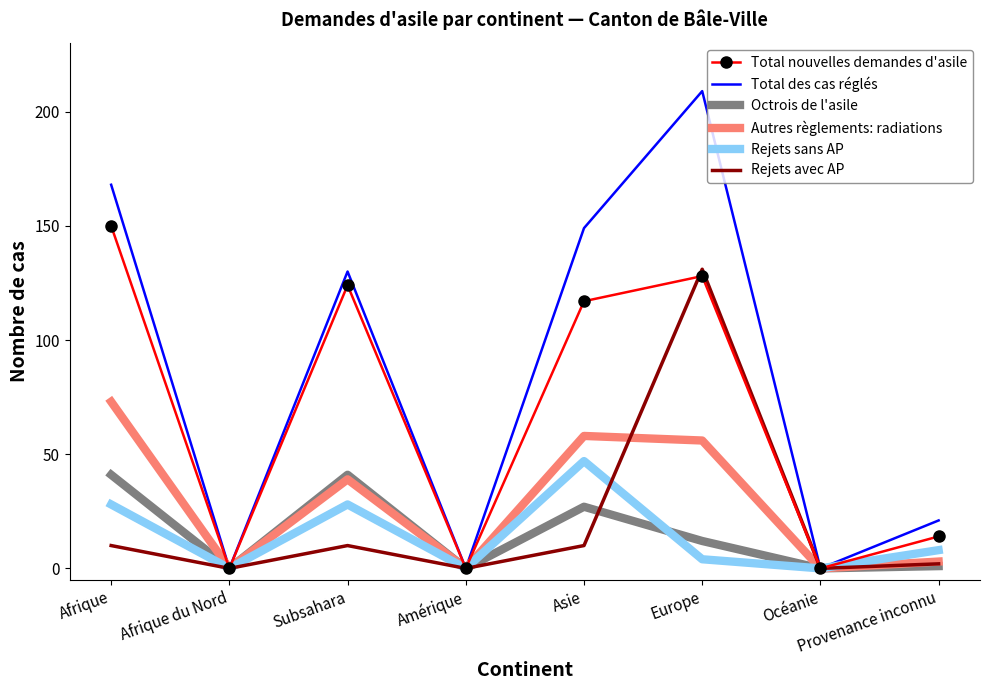

Reading left to right, extract all data points from this chart.

Total nouvelles demandes d'asile: Afrique=150	Afrique du Nord=0	Subsahara=124	Amérique=0	Asie=117	Europe=128	Océanie=0	Provenance inconnu=14
Total des cas réglés: Afrique=168	Afrique du Nord=0	Subsahara=130	Amérique=0	Asie=149	Europe=209	Océanie=0	Provenance inconnu=21
Octrois de l'asile: Afrique=41	Afrique du Nord=0	Subsahara=41	Amérique=0	Asie=27	Europe=12	Océanie=0	Provenance inconnu=1
Autres règlements: radiations: Afrique=73	Afrique du Nord=0	Subsahara=39	Amérique=0	Asie=58	Europe=56	Océanie=0	Provenance inconnu=3
Rejets sans AP: Afrique=28	Afrique du Nord=0	Subsahara=28	Amérique=0	Asie=47	Europe=4	Océanie=0	Provenance inconnu=8
Rejets avec AP: Afrique=10	Afrique du Nord=0	Subsahara=10	Amérique=0	Asie=10	Europe=131	Océanie=0	Provenance inconnu=2